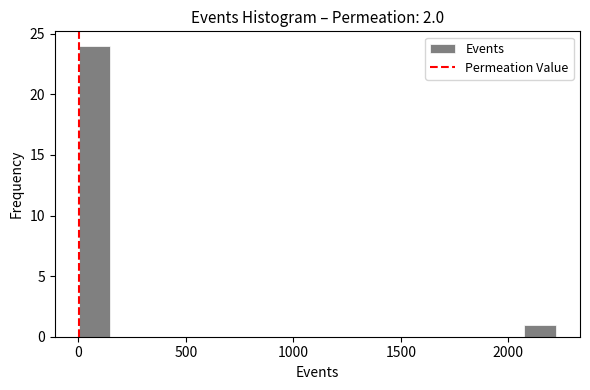

Read against the x-axis, roughly where is the centre of the tallest bar?

100